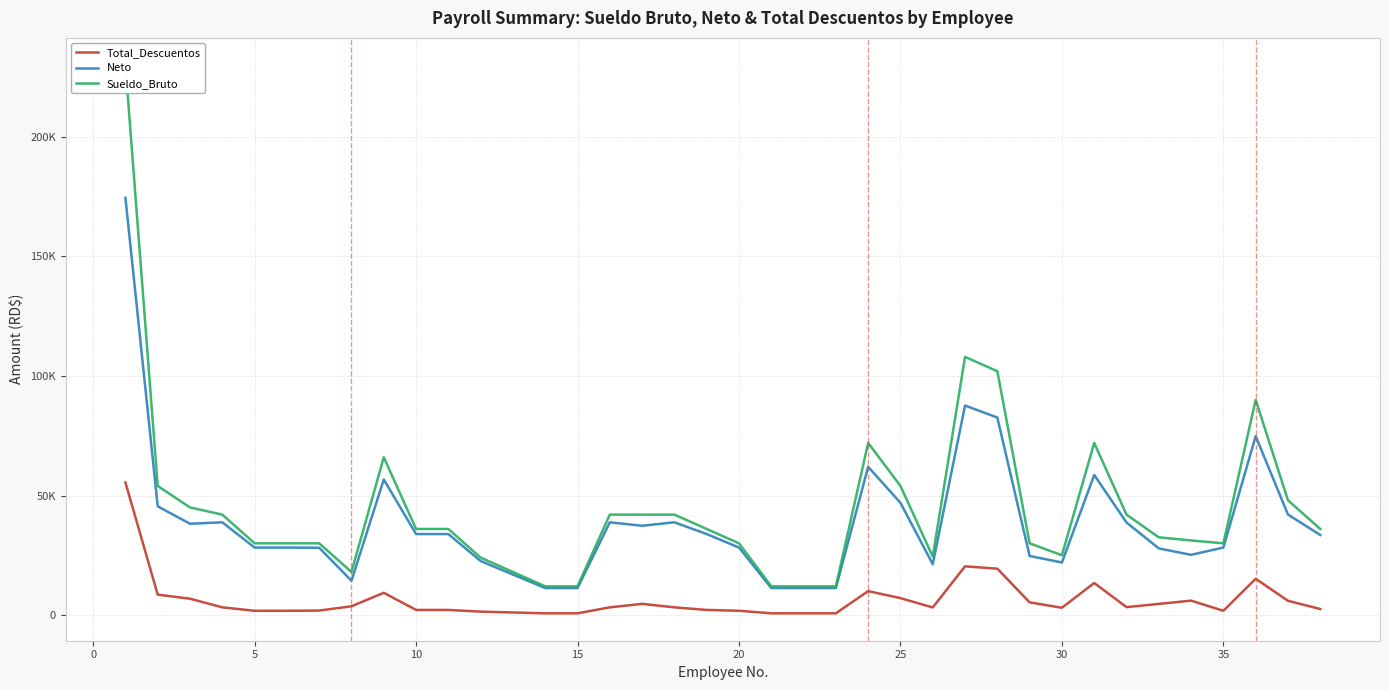

How many interior local peaks does the Neto series have?

8